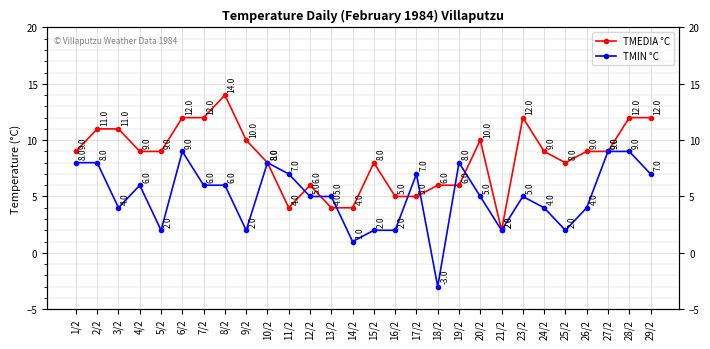

Rank the series by their average value, from lowest to highest.

TMIN °C, TMEDIA °C